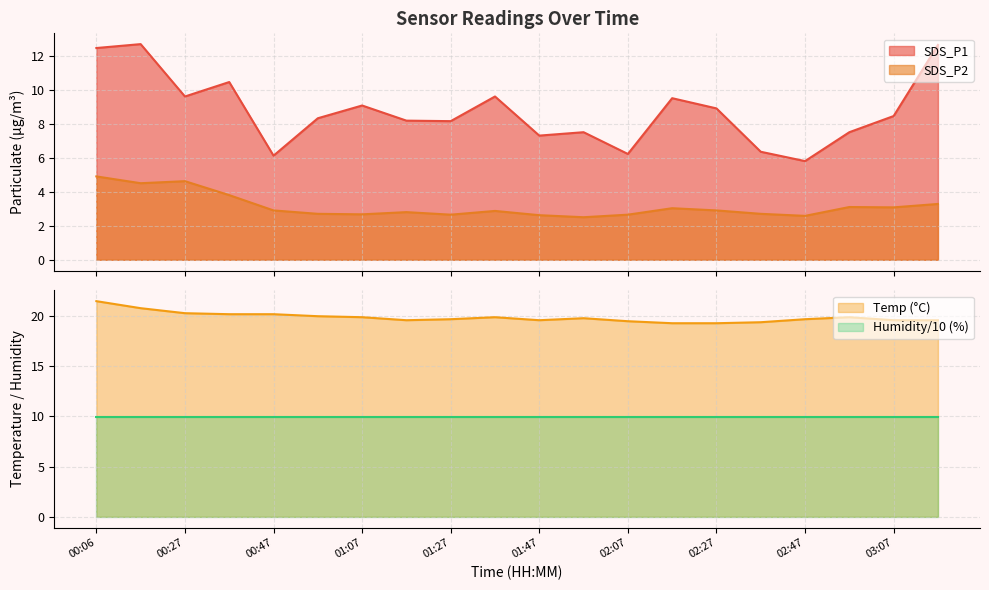

What is the minimum value for SDS_P1?

5.8